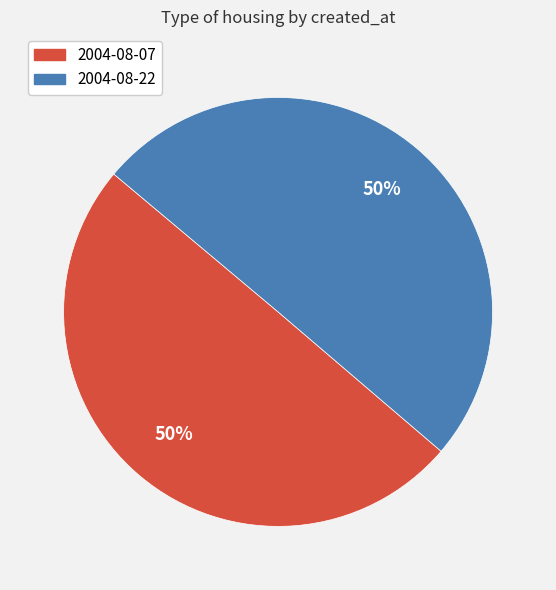

Do 2004-08-22 and 2004-08-07 together represent more than half of the pie?

Yes